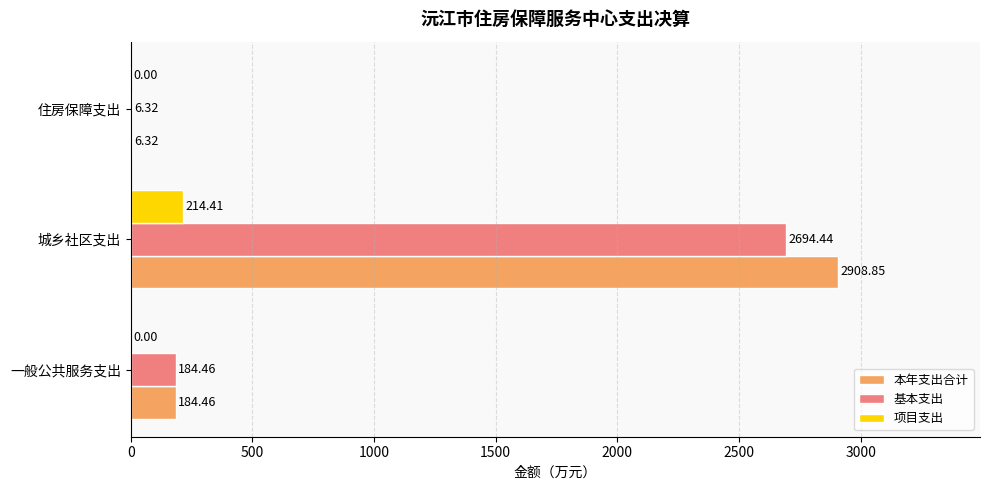

How many data points does each series have?

3